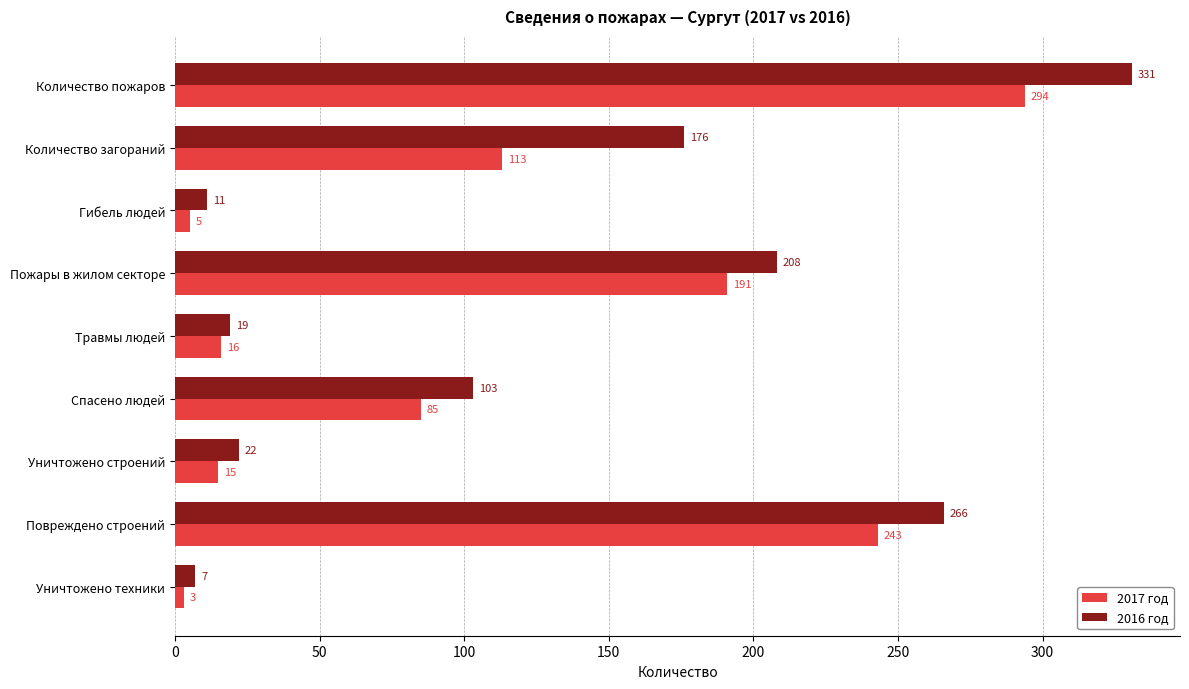

Read the 2016 год value at Уничтожено техники, to the nearest 10.

10